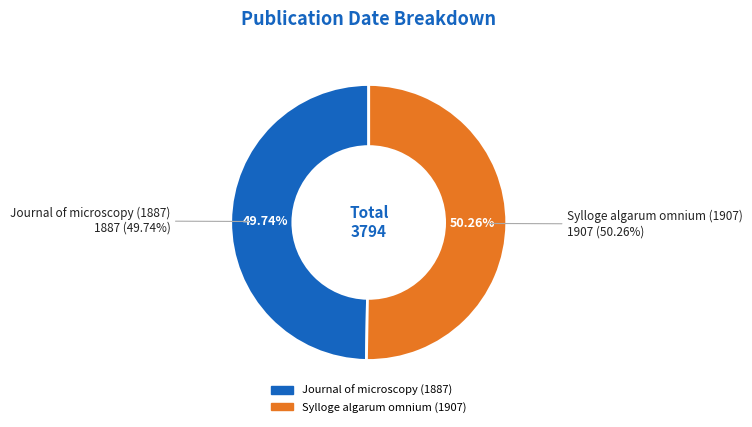

What is the total percentage of Sylloge algarum omnium (1907) and Journal of microscopy (1887)?

100.0%